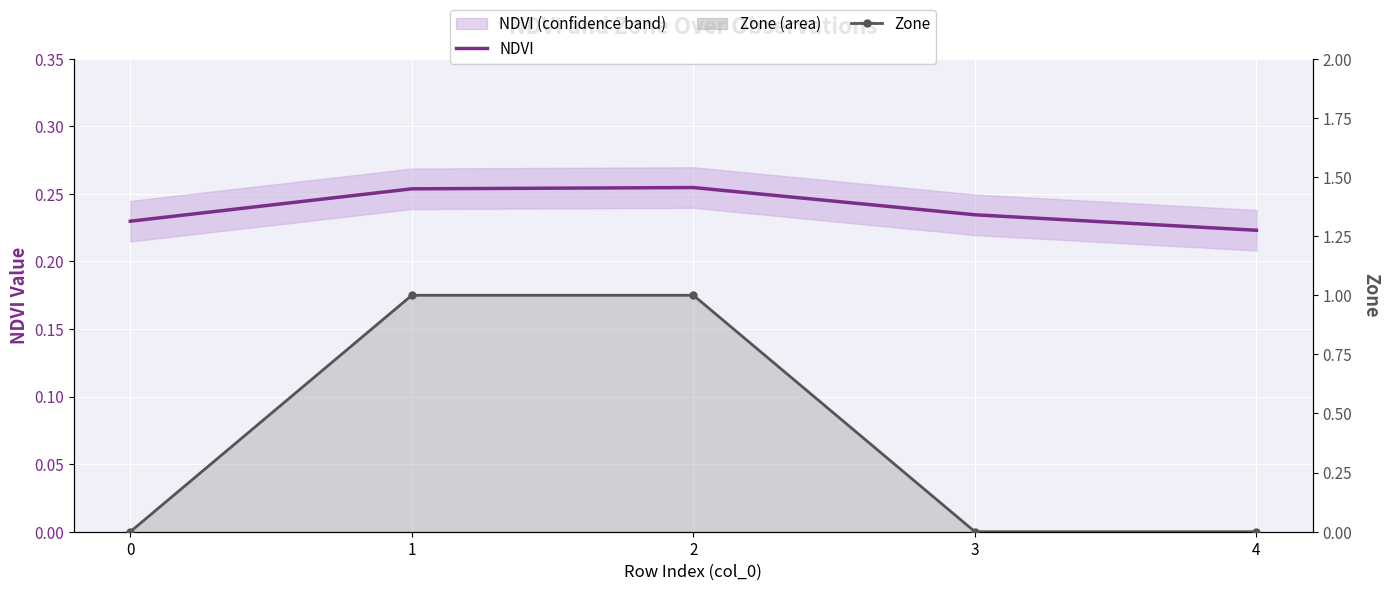

What is the approximate value of NDVI at 0?

0.2